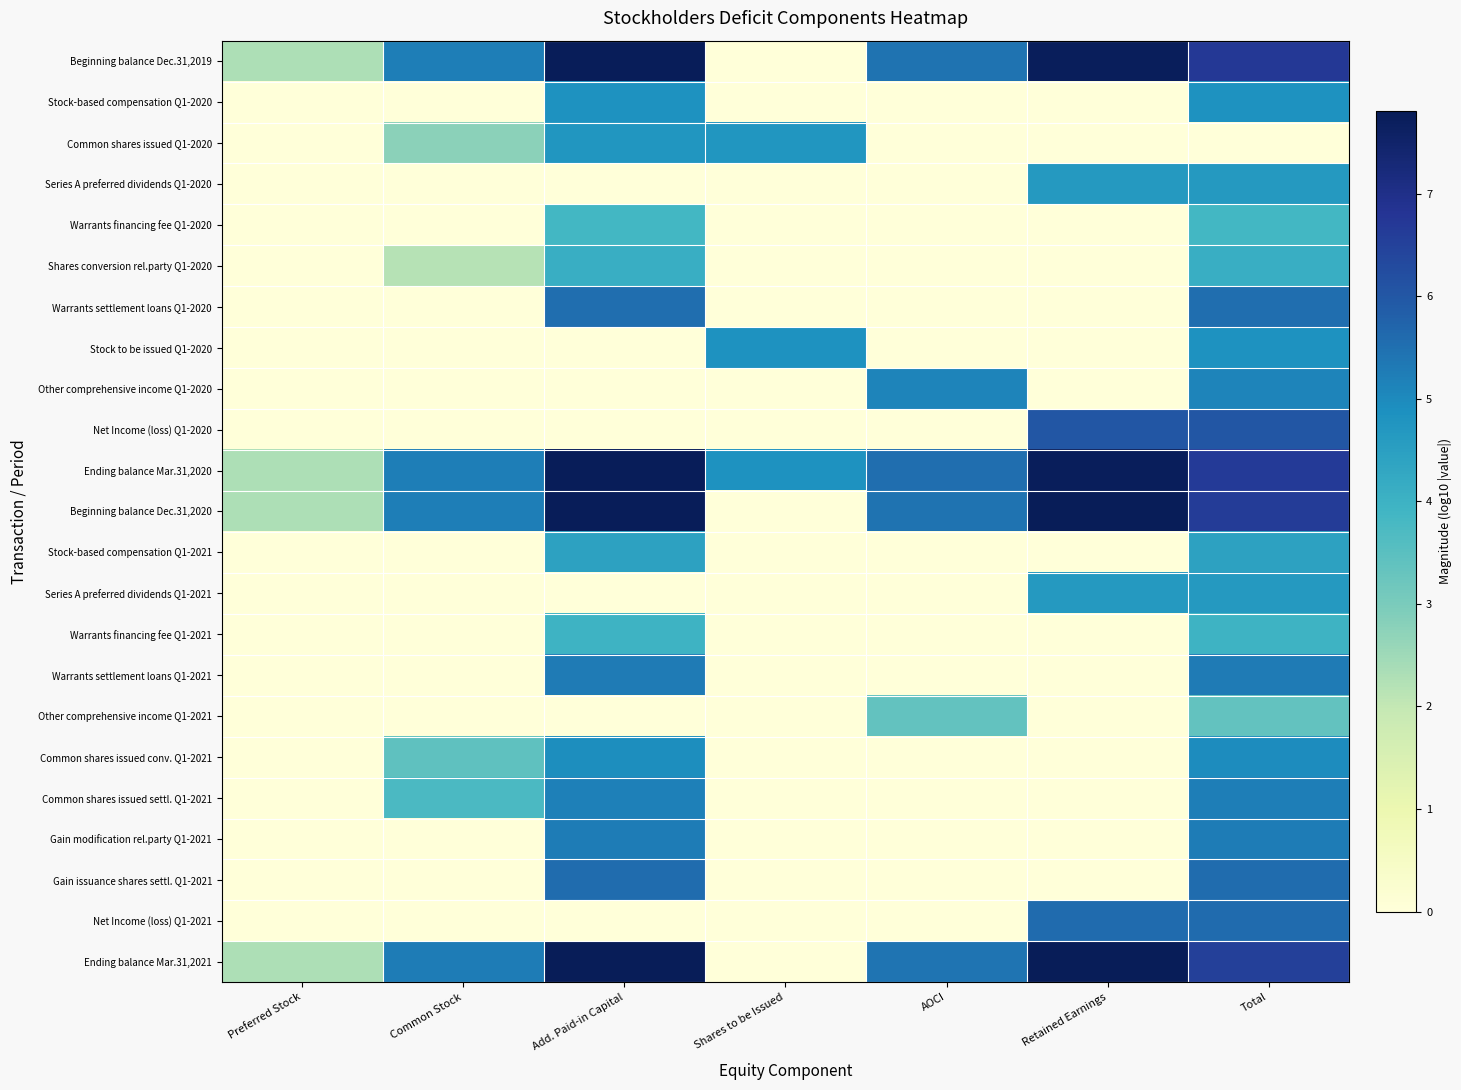

Reading left to right, extract all data points from this chart.

Beginning balance Dec.31,2019: Preferred Stock=2.3	Common Stock=5.2	Add. Paid-in Capital=7.8	Shares to be Issued=0.0	AOCI=5.4	Retained Earnings=7.7	Total=6.7
Stock-based compensation Q1-2020: Preferred Stock=0.0	Common Stock=0.0	Add. Paid-in Capital=4.8	Shares to be Issued=0.0	AOCI=0.0	Retained Earnings=0.0	Total=4.8
Common shares issued Q1-2020: Preferred Stock=0.0	Common Stock=2.8	Add. Paid-in Capital=4.7	Shares to be Issued=4.7	AOCI=0.0	Retained Earnings=0.0	Total=0.0
Series A preferred dividends Q1-2020: Preferred Stock=0.0	Common Stock=0.0	Add. Paid-in Capital=0.0	Shares to be Issued=0.0	AOCI=0.0	Retained Earnings=4.7	Total=4.7
Warrants financing fee Q1-2020: Preferred Stock=0.0	Common Stock=0.0	Add. Paid-in Capital=3.9	Shares to be Issued=0.0	AOCI=0.0	Retained Earnings=0.0	Total=3.9
Shares conversion rel.party Q1-2020: Preferred Stock=0.0	Common Stock=2.2	Add. Paid-in Capital=4.1	Shares to be Issued=0.0	AOCI=0.0	Retained Earnings=0.0	Total=4.1
Warrants settlement loans Q1-2020: Preferred Stock=0.0	Common Stock=0.0	Add. Paid-in Capital=5.5	Shares to be Issued=0.0	AOCI=0.0	Retained Earnings=0.0	Total=5.5
Stock to be issued Q1-2020: Preferred Stock=0.0	Common Stock=0.0	Add. Paid-in Capital=0.0	Shares to be Issued=4.8	AOCI=0.0	Retained Earnings=0.0	Total=4.8
Other comprehensive income Q1-2020: Preferred Stock=0.0	Common Stock=0.0	Add. Paid-in Capital=0.0	Shares to be Issued=0.0	AOCI=5.1	Retained Earnings=0.0	Total=5.1
Net Income (loss) Q1-2020: Preferred Stock=0.0	Common Stock=0.0	Add. Paid-in Capital=0.0	Shares to be Issued=0.0	AOCI=0.0	Retained Earnings=6.0	Total=6.0
Ending balance Mar.31,2020: Preferred Stock=2.3	Common Stock=5.2	Add. Paid-in Capital=7.8	Shares to be Issued=4.8	AOCI=5.5	Retained Earnings=7.7	Total=6.7
Beginning balance Dec.31,2020: Preferred Stock=2.3	Common Stock=5.2	Add. Paid-in Capital=7.8	Shares to be Issued=0.0	AOCI=5.4	Retained Earnings=7.8	Total=6.6
Stock-based compensation Q1-2021: Preferred Stock=0.0	Common Stock=0.0	Add. Paid-in Capital=4.4	Shares to be Issued=0.0	AOCI=0.0	Retained Earnings=0.0	Total=4.4
Series A preferred dividends Q1-2021: Preferred Stock=0.0	Common Stock=0.0	Add. Paid-in Capital=0.0	Shares to be Issued=0.0	AOCI=0.0	Retained Earnings=4.7	Total=4.7
Warrants financing fee Q1-2021: Preferred Stock=0.0	Common Stock=0.0	Add. Paid-in Capital=4.0	Shares to be Issued=0.0	AOCI=0.0	Retained Earnings=0.0	Total=4.0
Warrants settlement loans Q1-2021: Preferred Stock=0.0	Common Stock=0.0	Add. Paid-in Capital=5.3	Shares to be Issued=0.0	AOCI=0.0	Retained Earnings=0.0	Total=5.3
Other comprehensive income Q1-2021: Preferred Stock=0.0	Common Stock=0.0	Add. Paid-in Capital=0.0	Shares to be Issued=0.0	AOCI=3.4	Retained Earnings=0.0	Total=3.4
Common shares issued conv. Q1-2021: Preferred Stock=0.0	Common Stock=3.4	Add. Paid-in Capital=4.9	Shares to be Issued=0.0	AOCI=0.0	Retained Earnings=0.0	Total=4.9
Common shares issued settl. Q1-2021: Preferred Stock=0.0	Common Stock=3.7	Add. Paid-in Capital=5.2	Shares to be Issued=0.0	AOCI=0.0	Retained Earnings=0.0	Total=5.2
Gain modification rel.party Q1-2021: Preferred Stock=0.0	Common Stock=0.0	Add. Paid-in Capital=5.3	Shares to be Issued=0.0	AOCI=0.0	Retained Earnings=0.0	Total=5.3
Gain issuance shares settl. Q1-2021: Preferred Stock=0.0	Common Stock=0.0	Add. Paid-in Capital=5.6	Shares to be Issued=0.0	AOCI=0.0	Retained Earnings=0.0	Total=5.6
Net Income (loss) Q1-2021: Preferred Stock=0.0	Common Stock=0.0	Add. Paid-in Capital=0.0	Shares to be Issued=0.0	AOCI=0.0	Retained Earnings=5.6	Total=5.6
Ending balance Mar.31,2021: Preferred Stock=2.3	Common Stock=5.2	Add. Paid-in Capital=7.8	Shares to be Issued=0.0	AOCI=5.4	Retained Earnings=7.8	Total=6.5